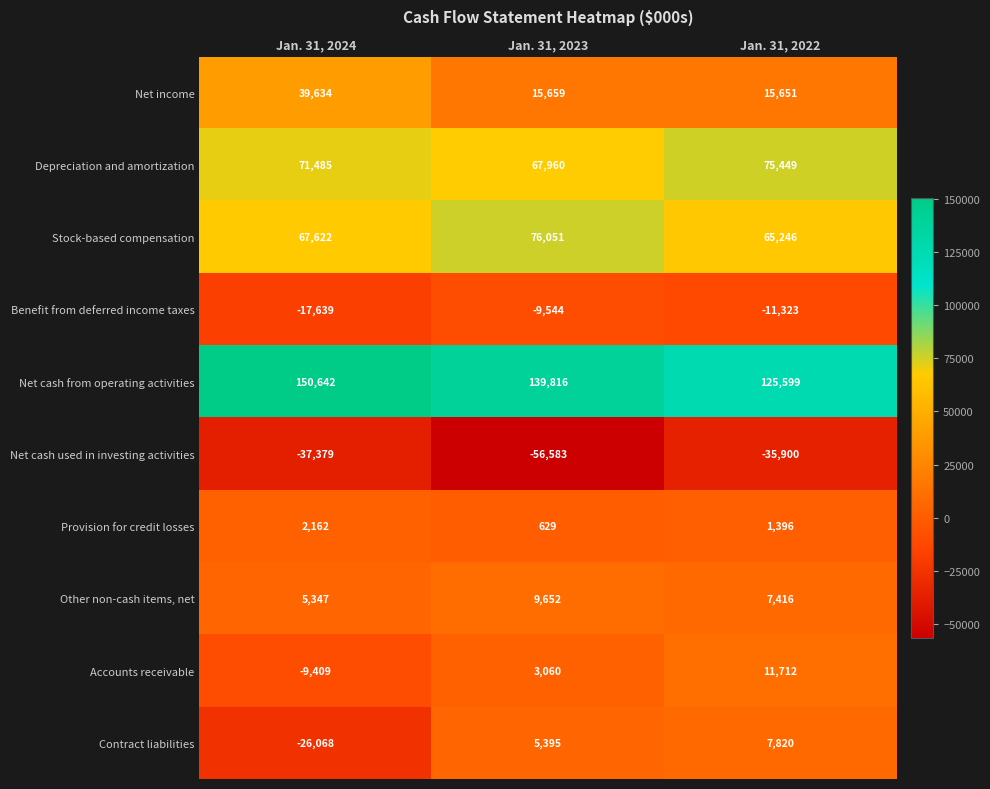

Where is Net cash used in investing activities nearest to the value -46241?

Jan. 31, 2024